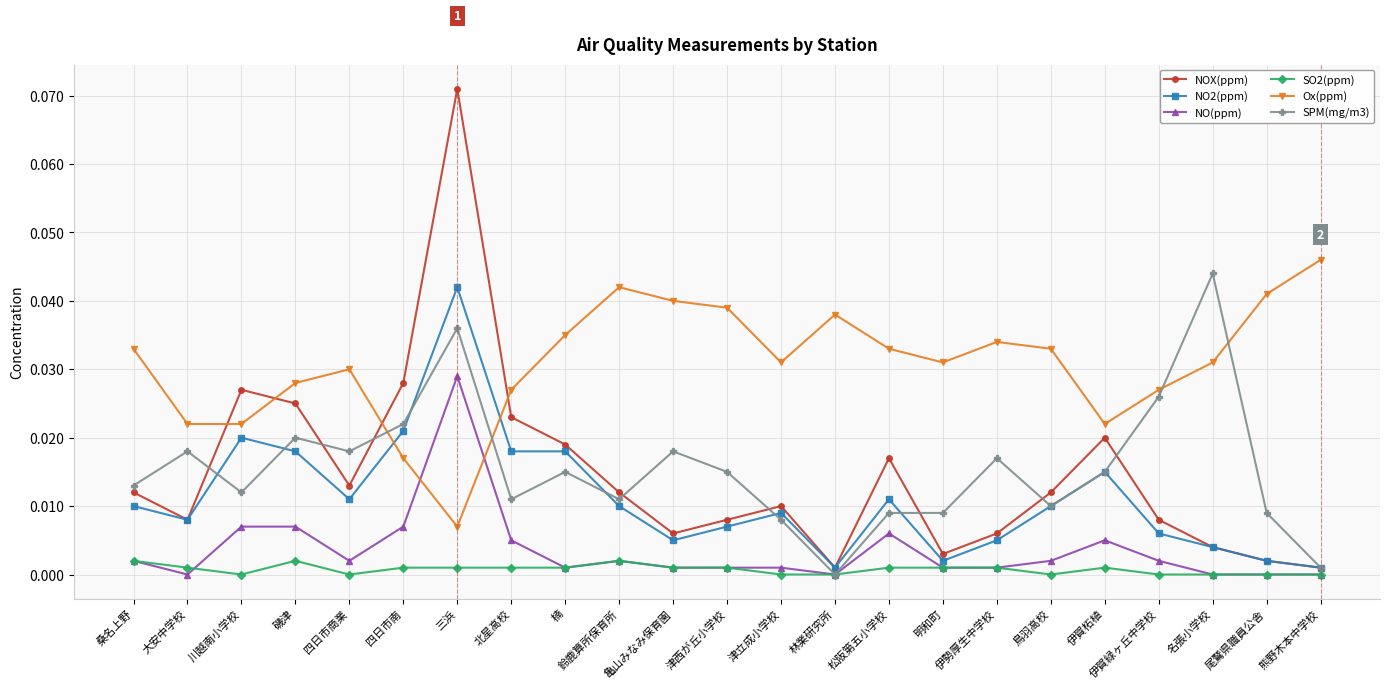

How many values in SPM(mg/m3) are above zero?

22